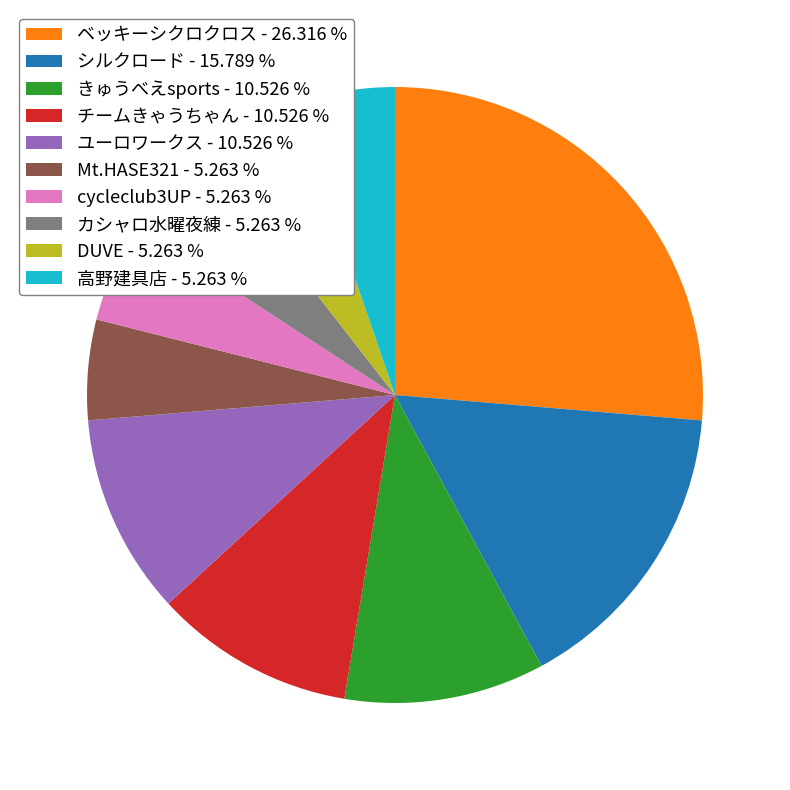

Is きゅうべえsports - 10.526 % the majority of the pie?

No